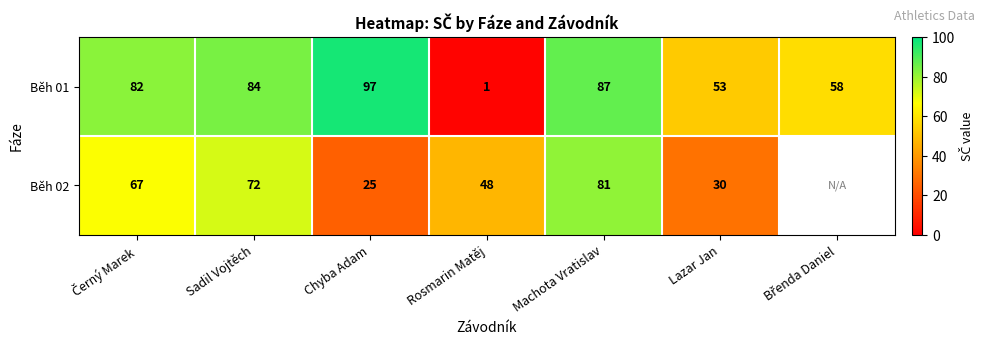

What is the total value across all series at Chyba Adam?

122